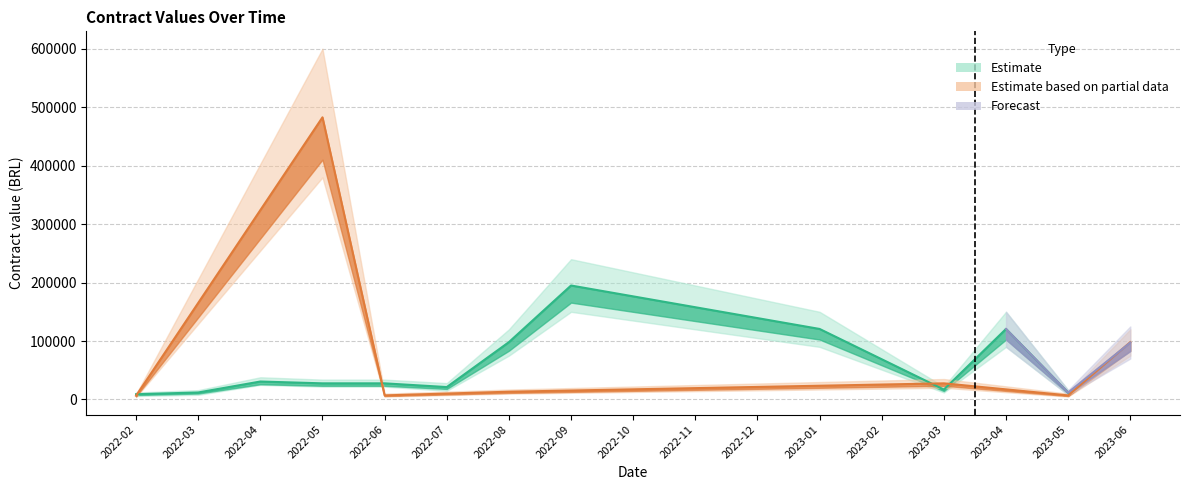

What are all the series names shown in the legend?

Estimate, Estimate based on partial data, Forecast